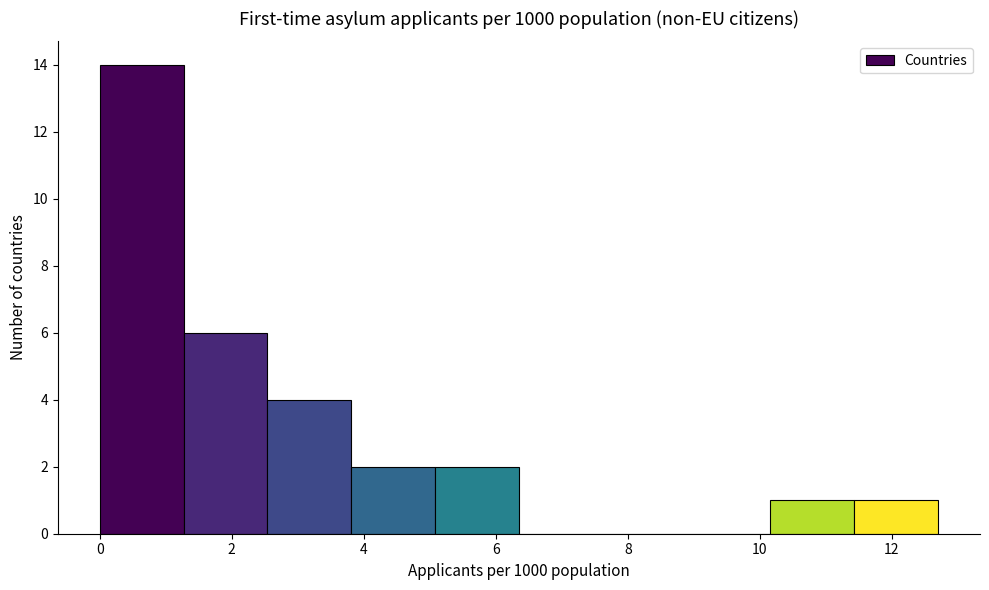

Over which range of the x-axis is the bar tallest?

0.0 to 1.2